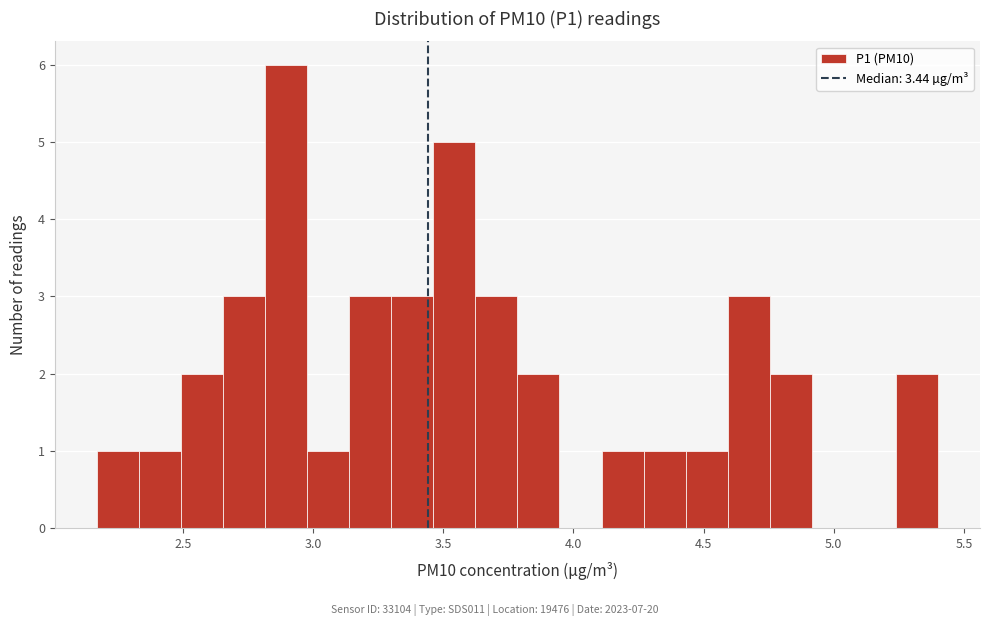

Read against the x-axis, roughly where is the centre of the tallest bar?

2.90